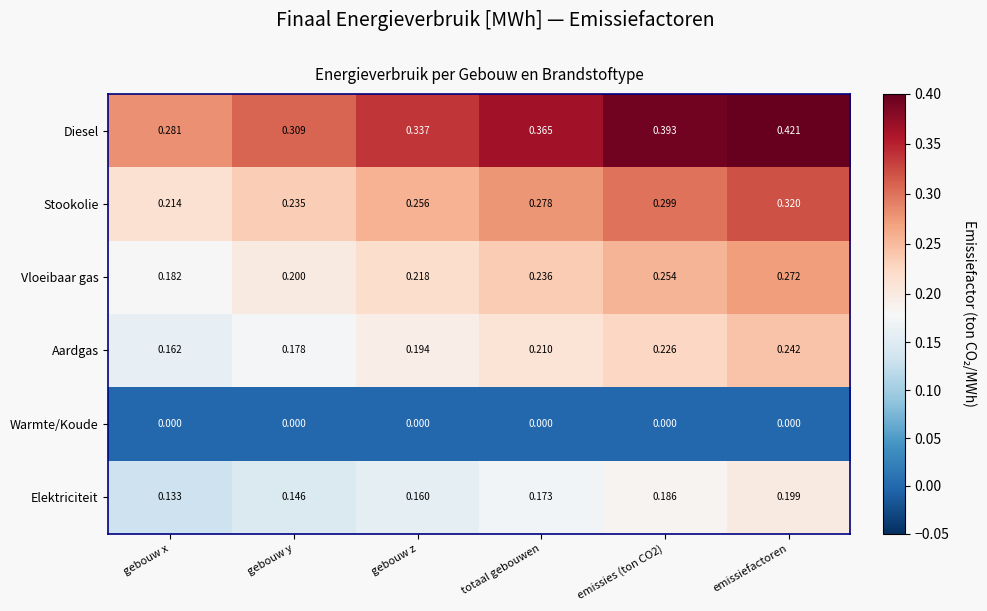

At which label is Diesel closest to 0?

gebouw x